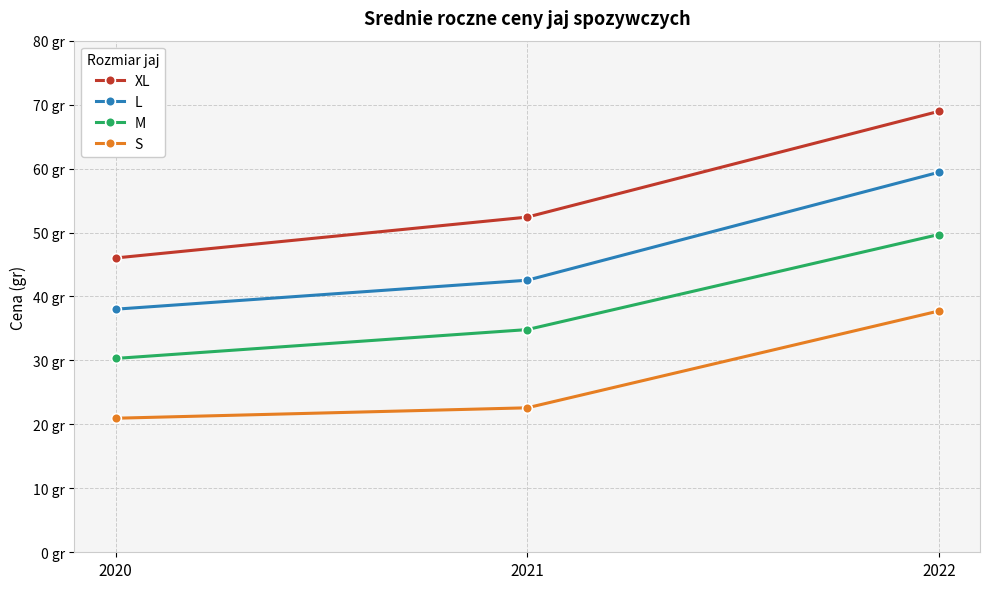

What is the difference between the highest and lowest values at 2021?

29.8